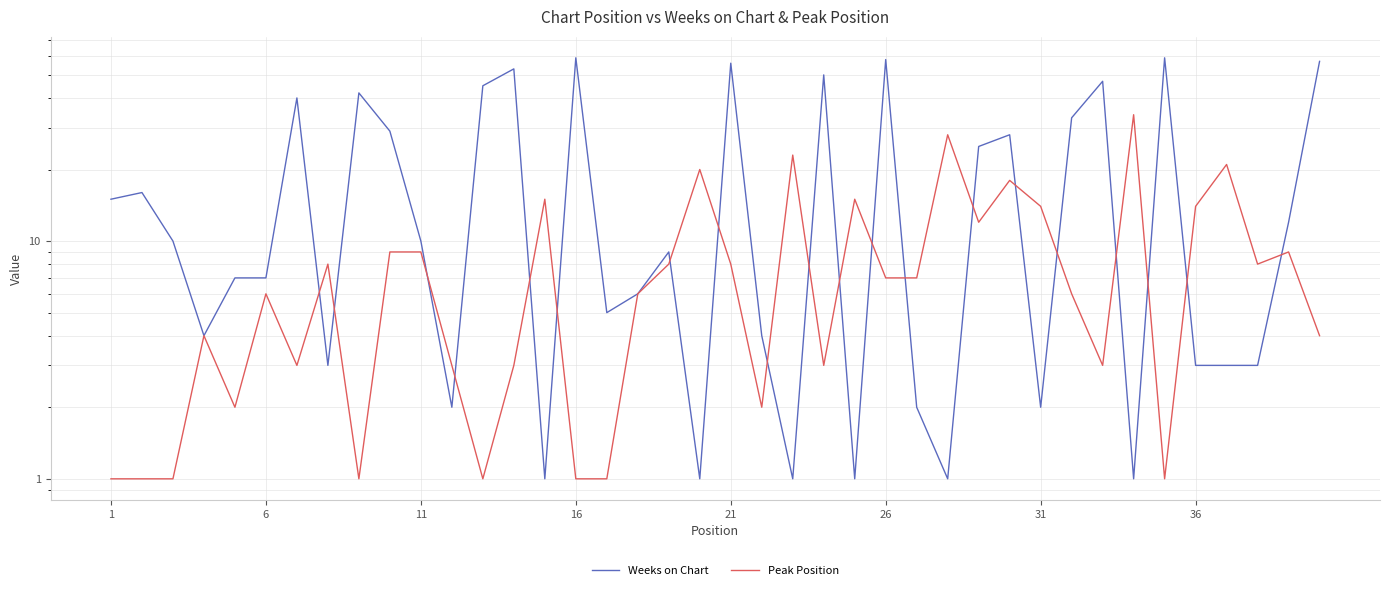

Is this an area chart (filled region under the line)?

No